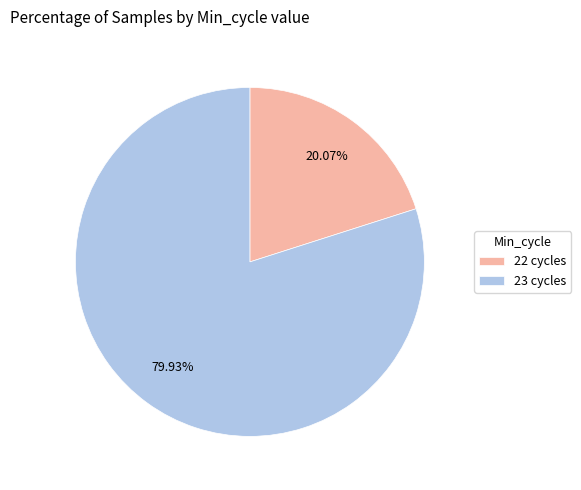

Between 22 cycles and 23 cycles, which is larger?

23 cycles